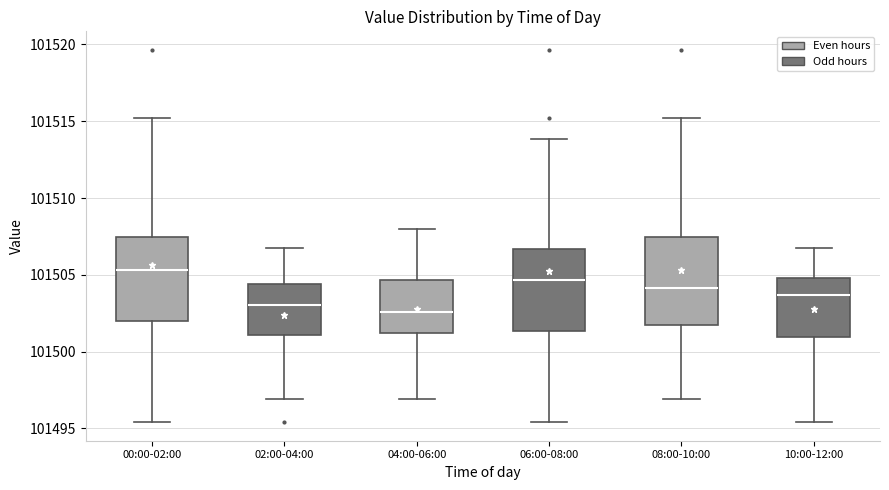

Which box has the lowest median line?

04:00-06:00